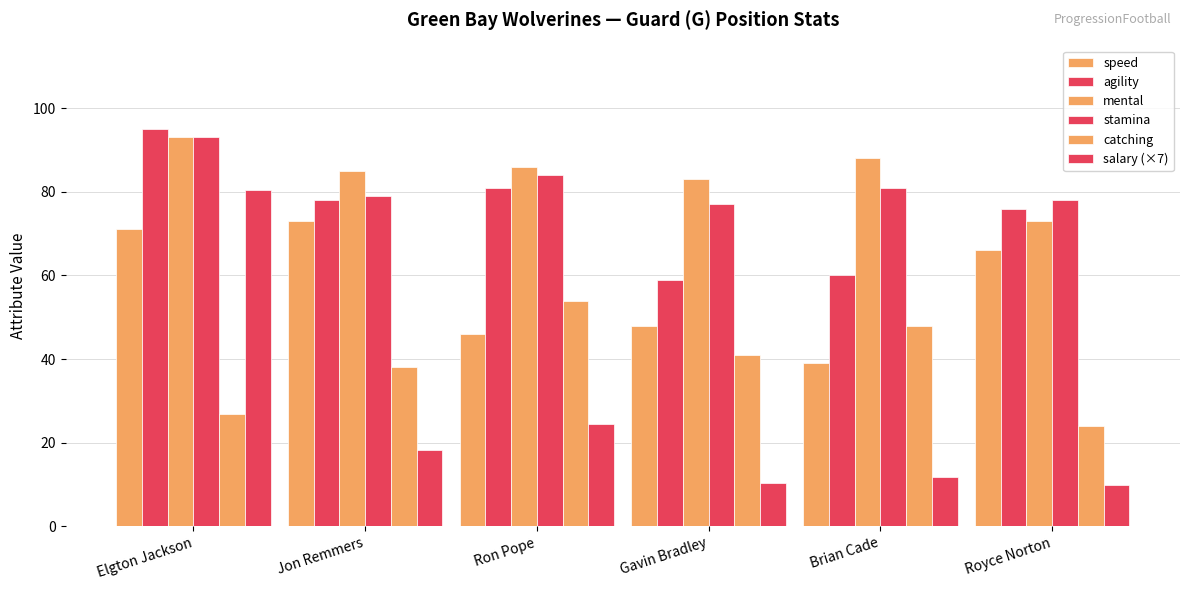

What is the difference between the second highest and minimum values in the mental series?

15.0